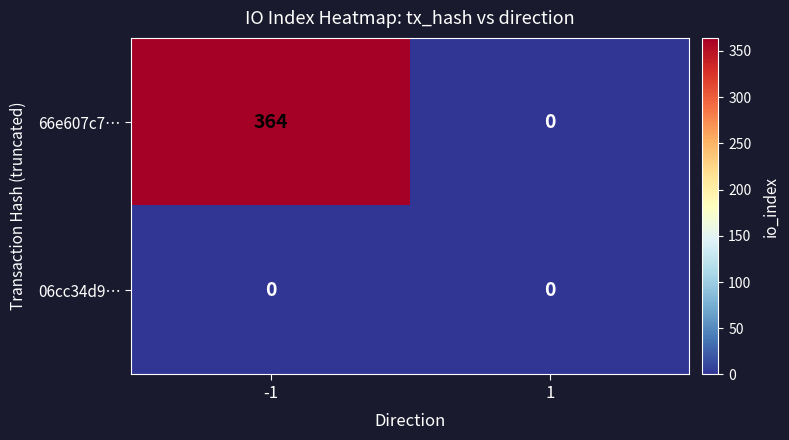

At how many categories does at least one series exceed 98?

1